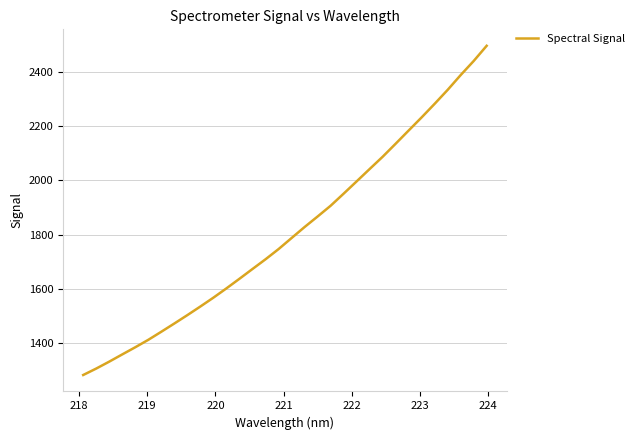

What is the maximum value shown in the chart?

2497.8